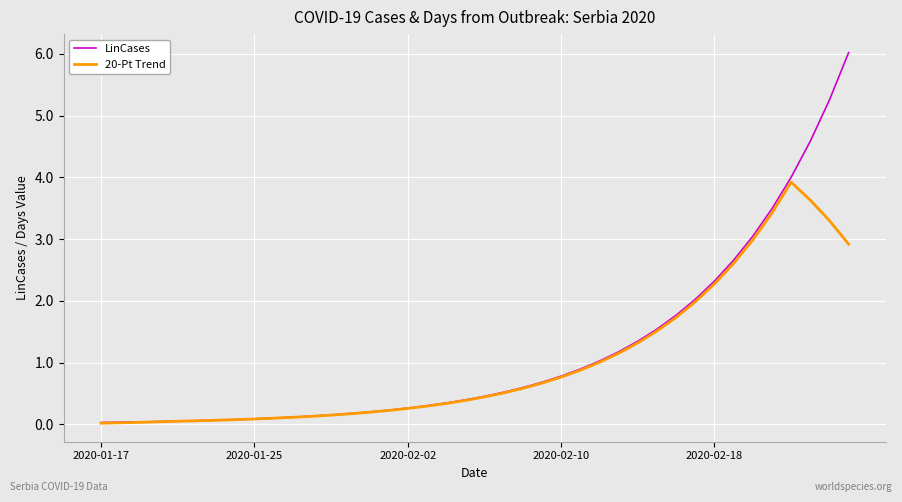

What is the maximum value shown in the chart?

6.0